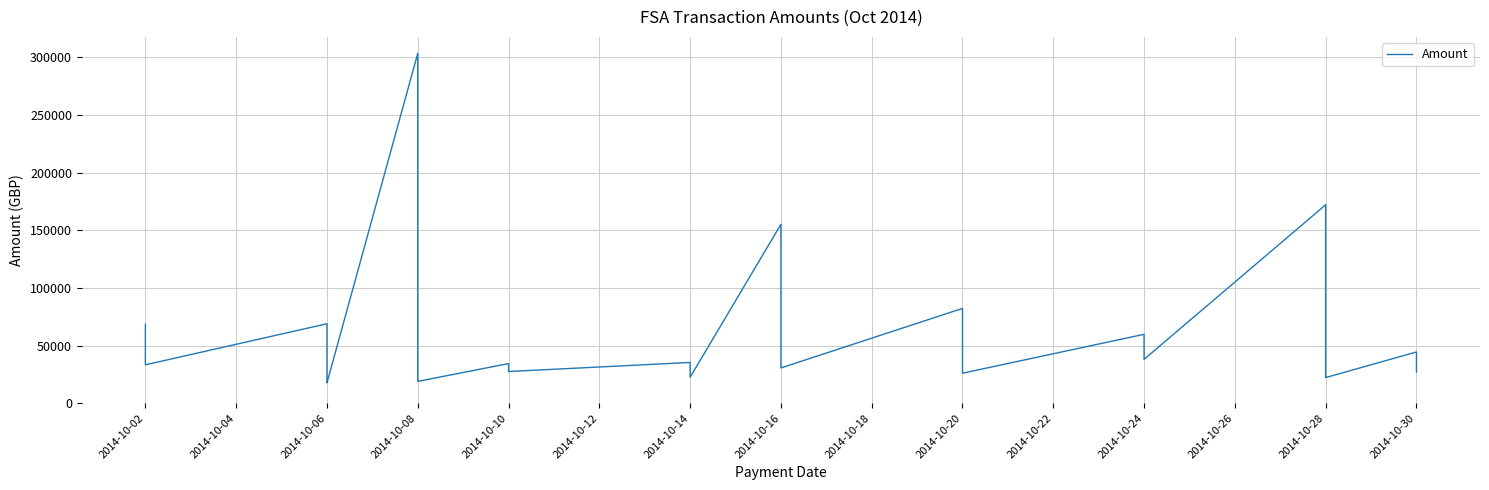

How many interior local valleys (lower than both neighbors) does the data have?

9